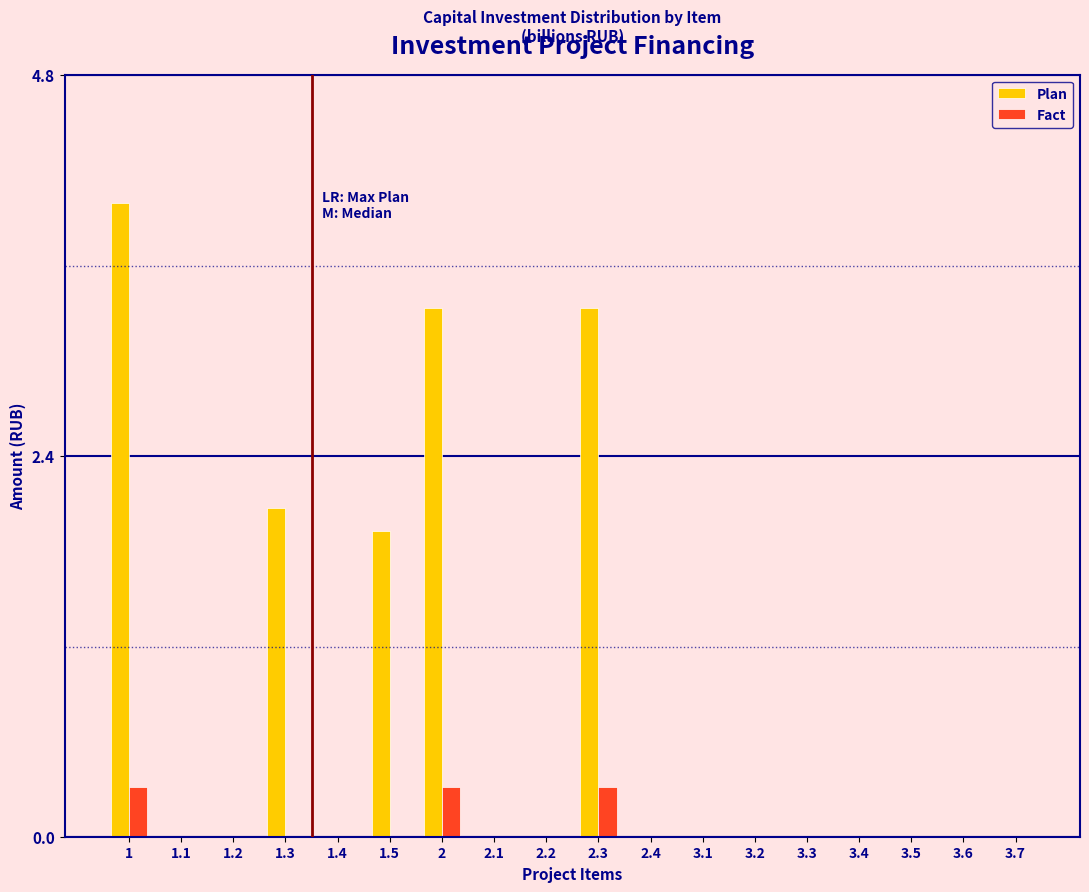

What is the maximum value for Plan?

4.0